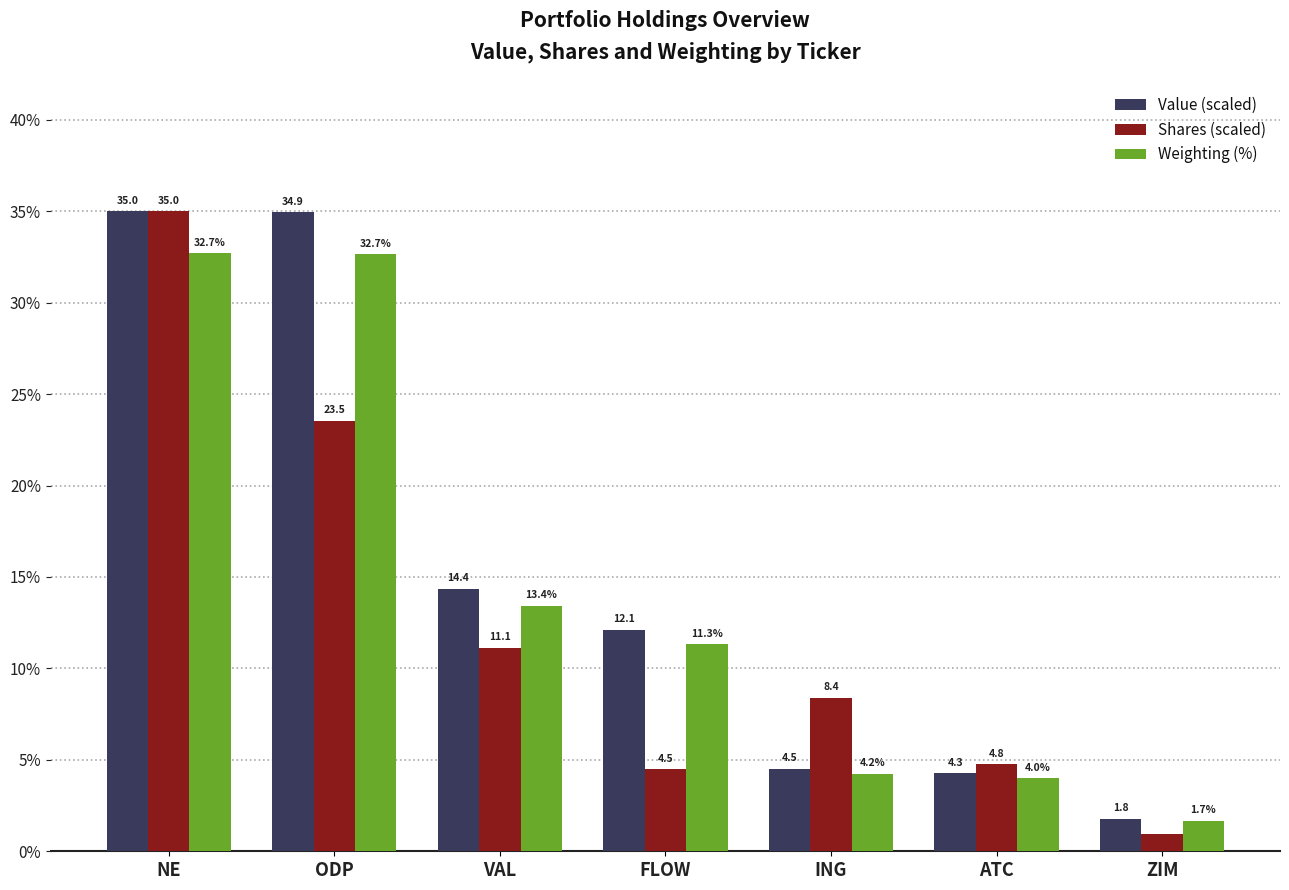

How many values in the Value (scaled) series exceed 12?

4